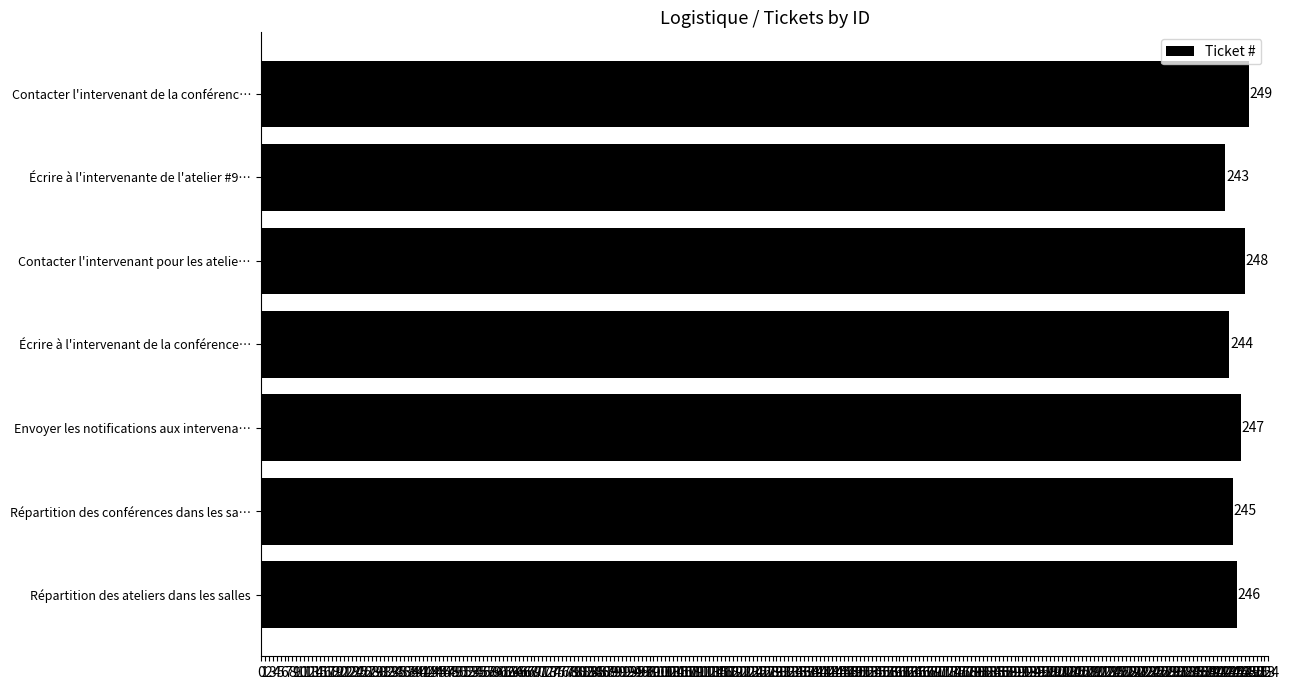

What is the approximate value at Répartition des conférences dans les sa…?

245